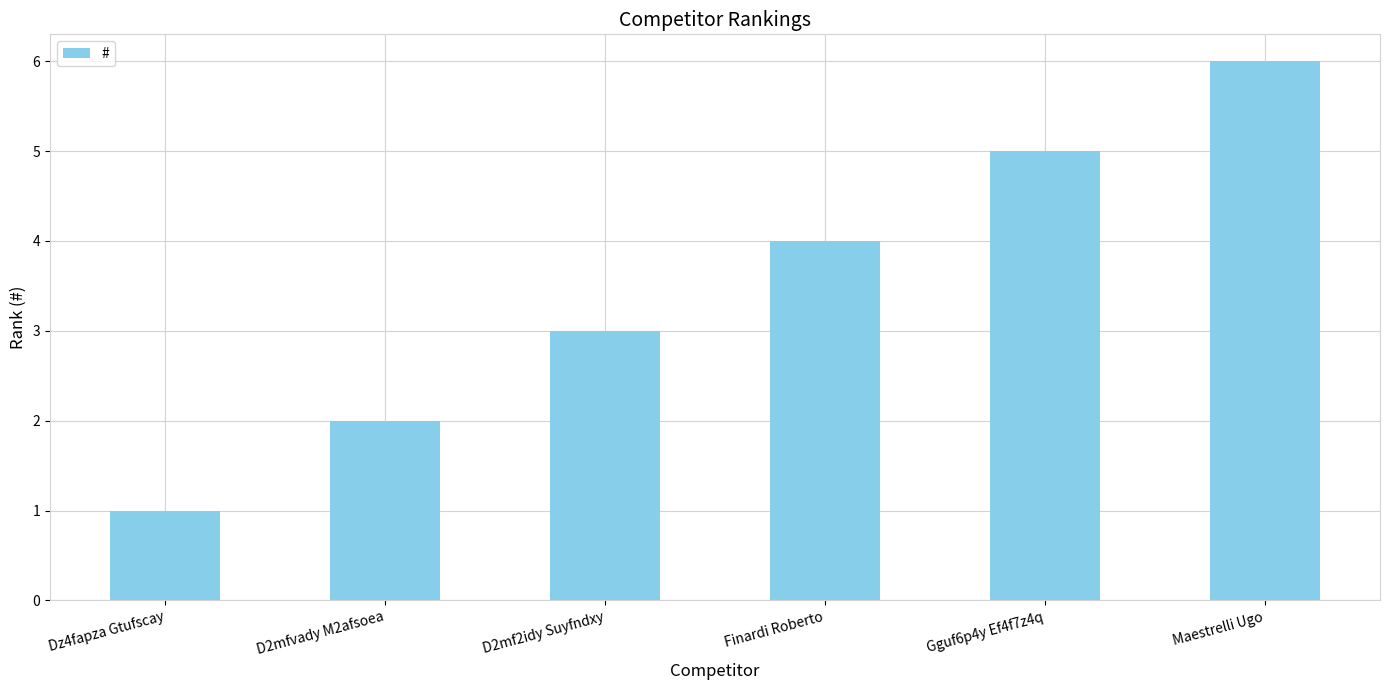

List the labels in order of value, largest first.

Maestrelli Ugo, Gguf6p4y Ef4f7z4q, Finardi Roberto, D2mf2idy Suyfndxy, D2mfvady M2afsoea, Dz4fapza Gtufscay